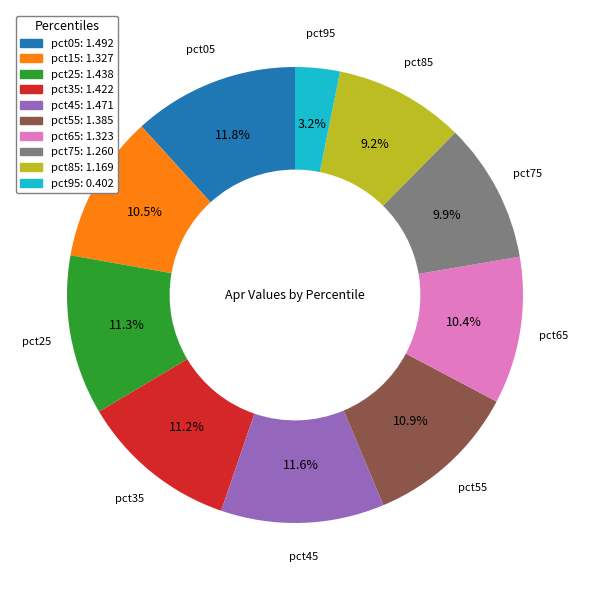

What percentage is NOT represented by pct25?

88.7%